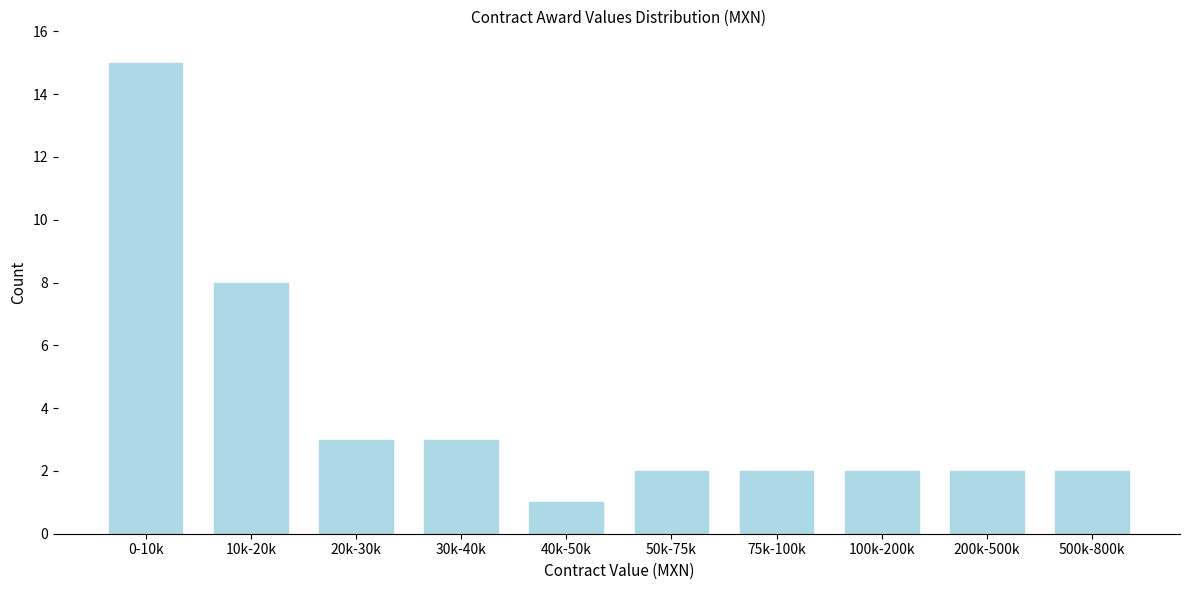

Reading left to right, what are all the values shown in this chart?

15	8	3	3	1	2	2	2	2	2